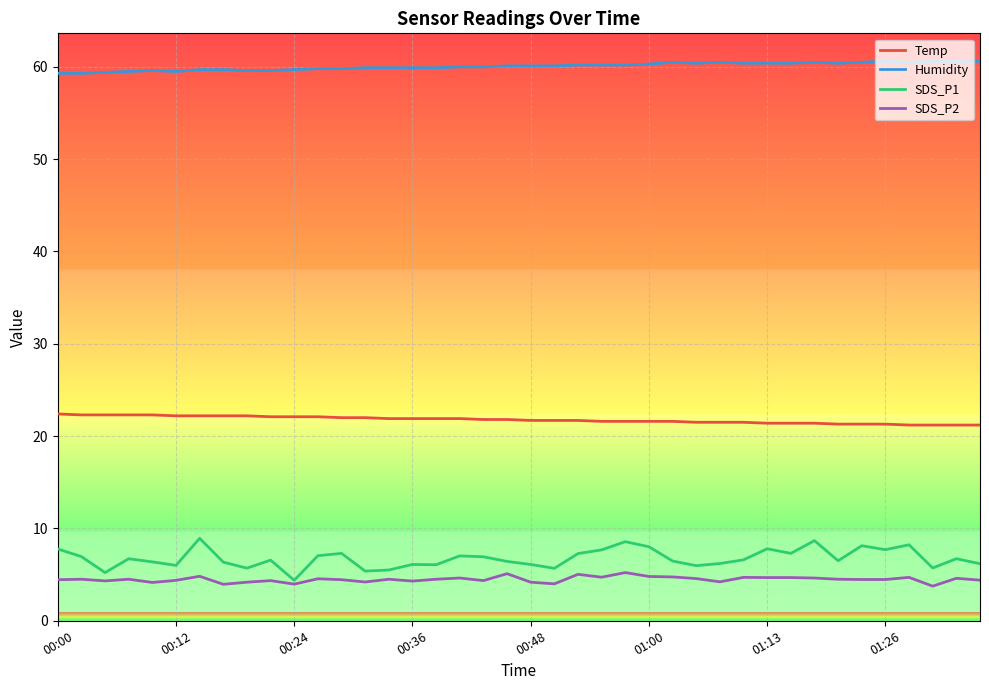

Does the chart have visible grid lines?

Yes